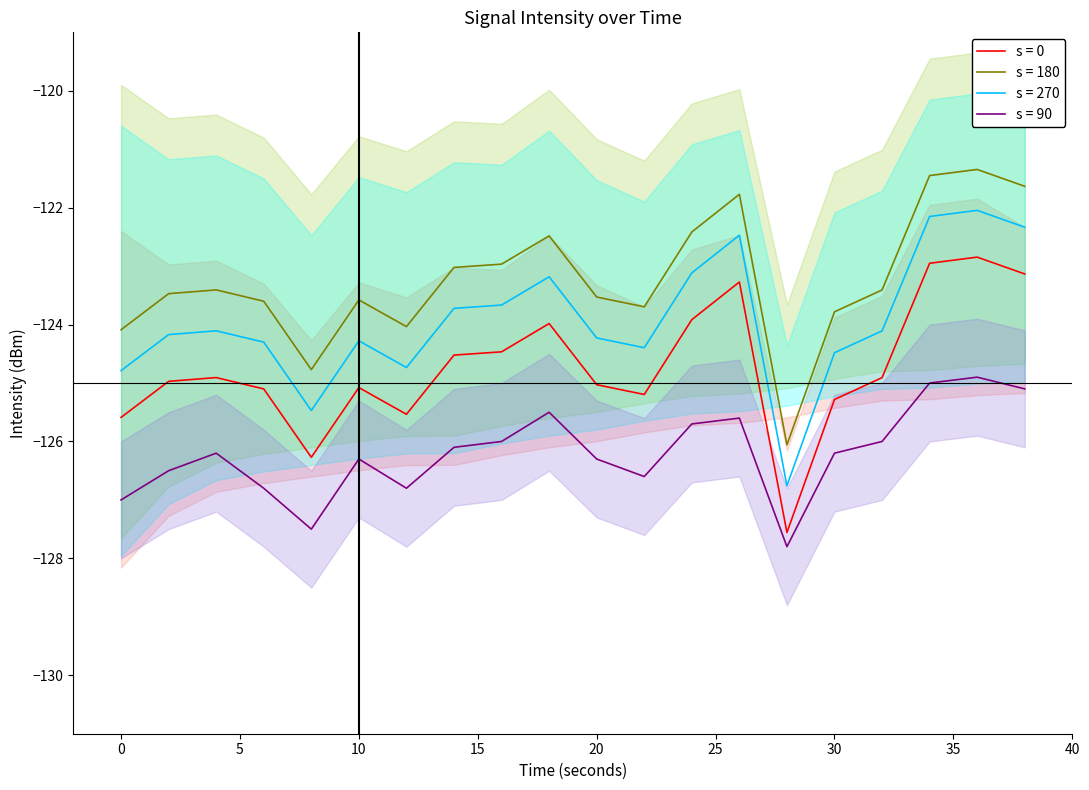

How many interior local valleys does the intensity_low series have?

4